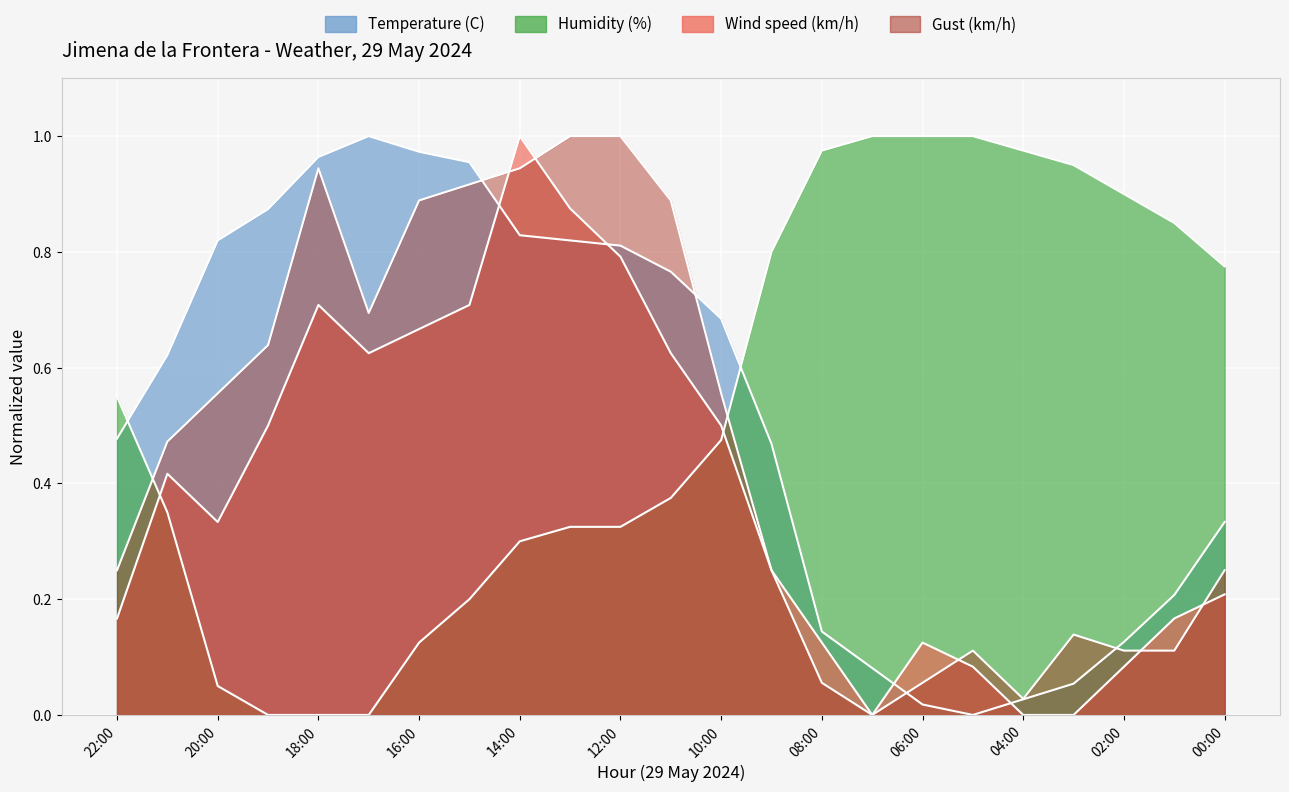

Which series has the widest spread of values?

Temperature (C)